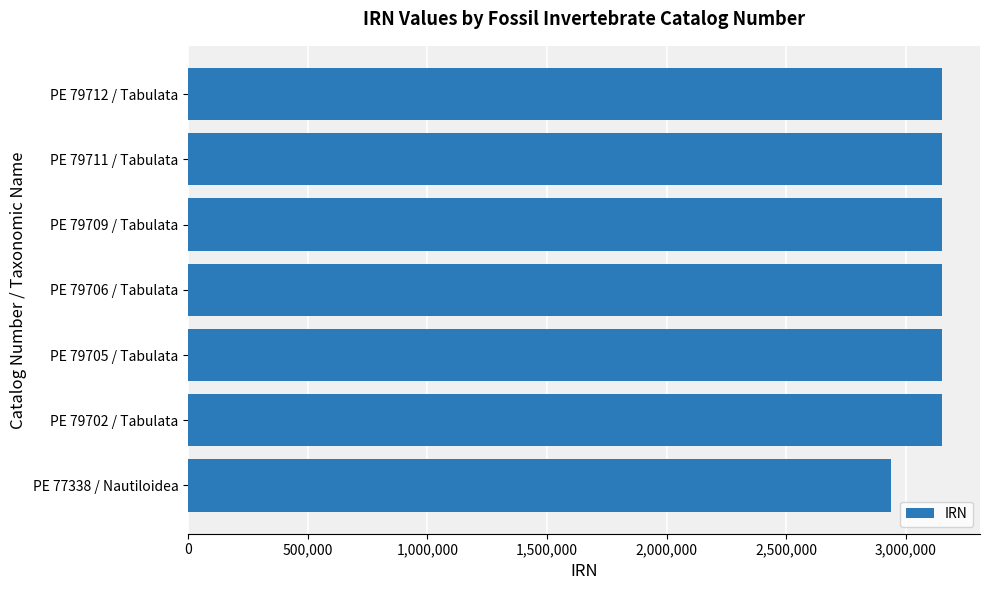

At which label is the value closest to 3044038?

PE 79702 / Tabulata